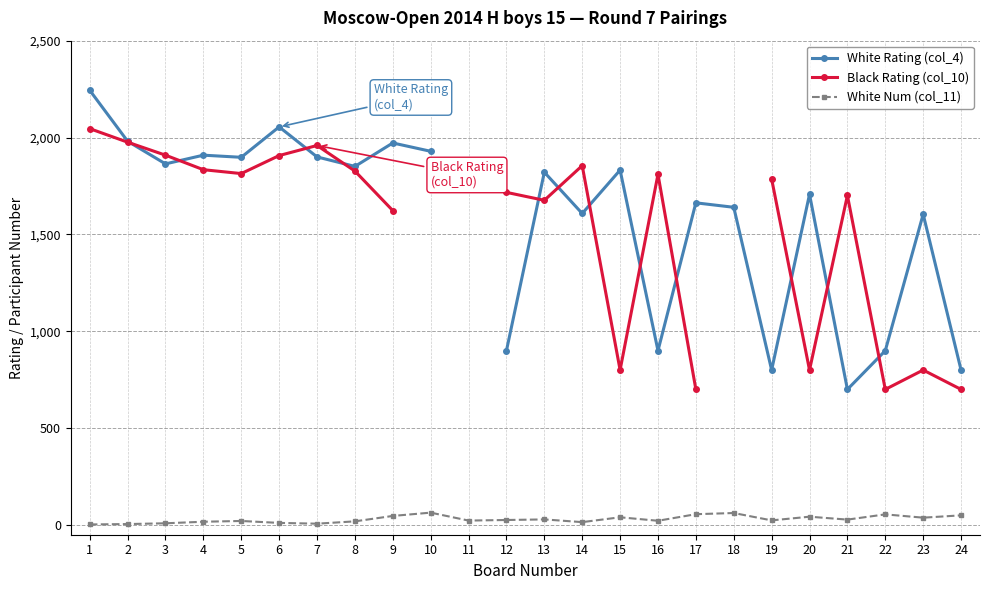

How many lines are shown in the chart?

3